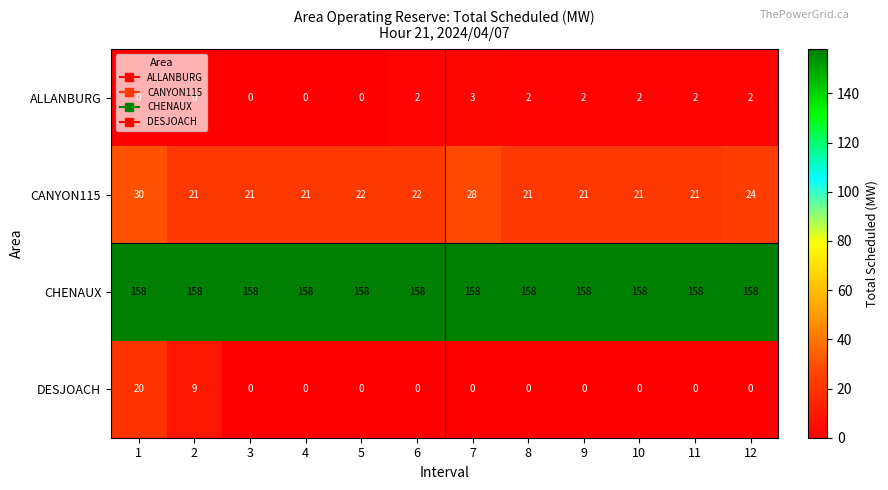

How many positive values does the DESJOACH series have?

2